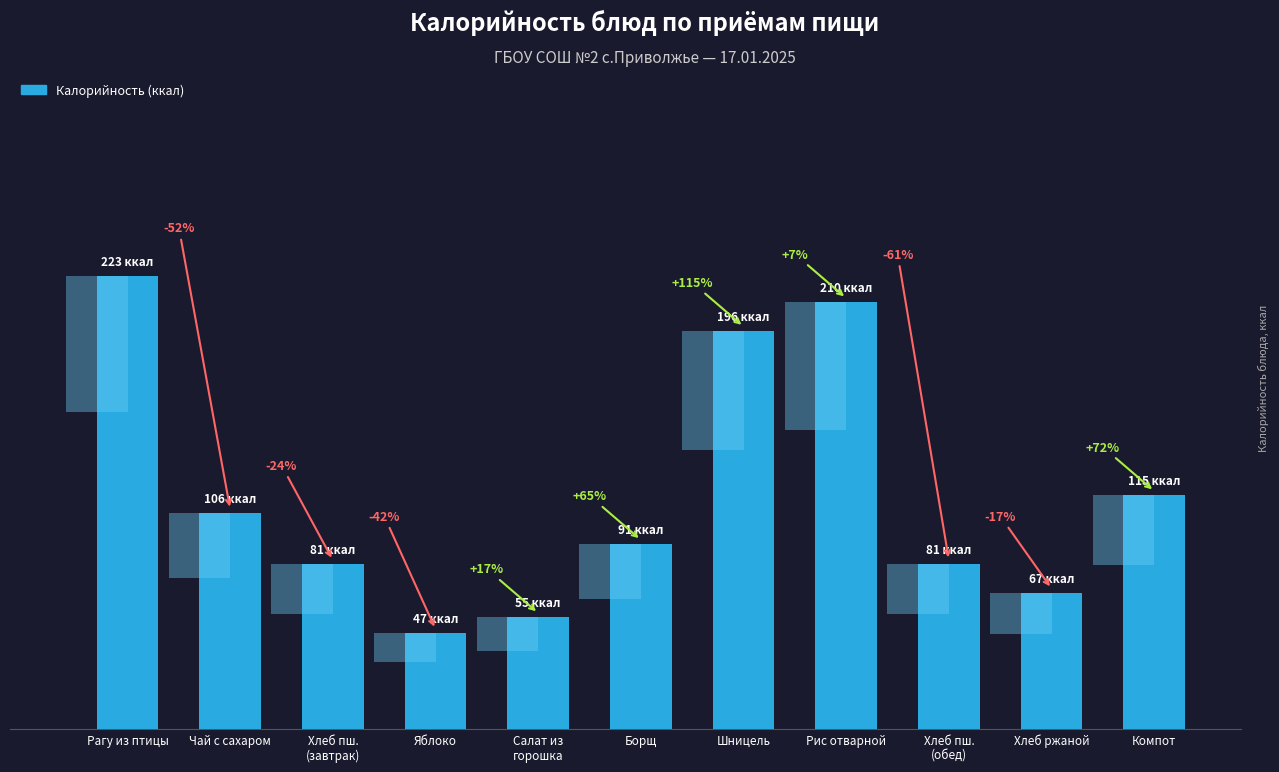

Where does the data first go above 91?

Рагу из птицы